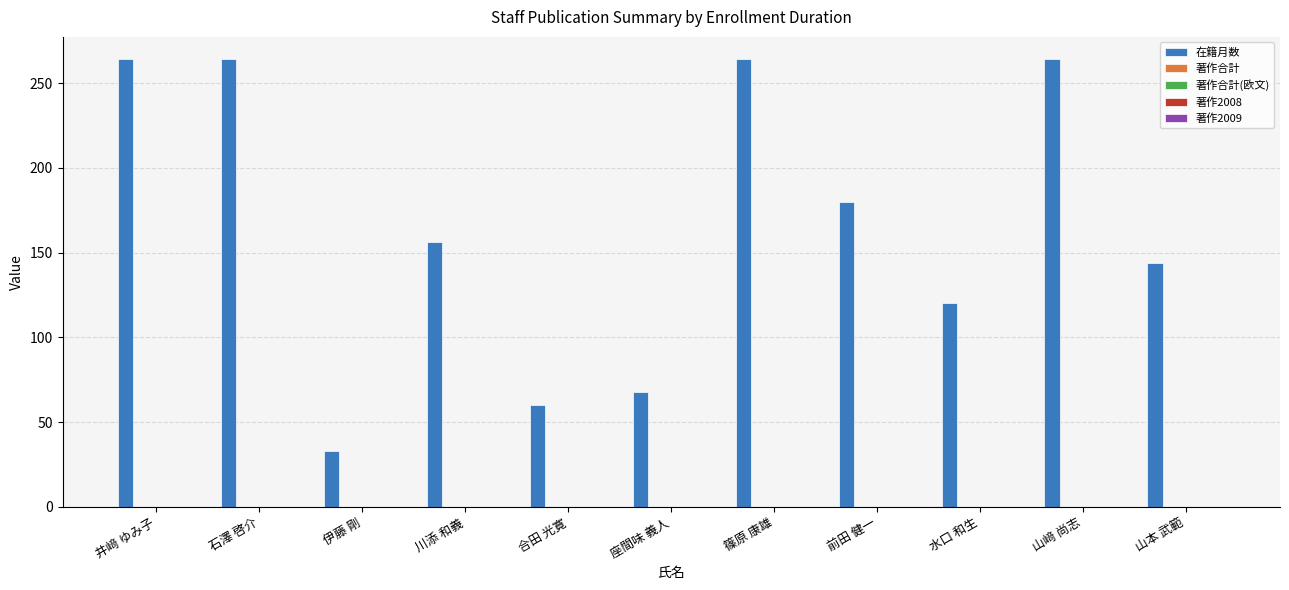

Count the number of data series in this chart.

1